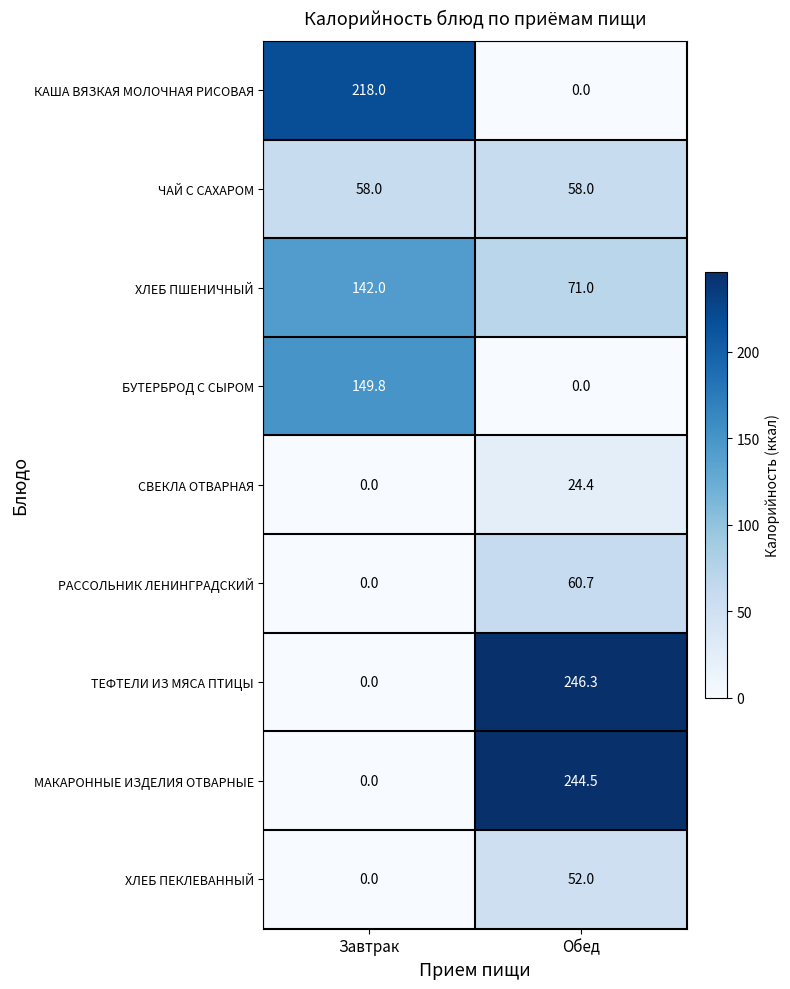

Is it true that БУТЕРБРОД С СЫРОМ equals -64.0 at Обед?

False